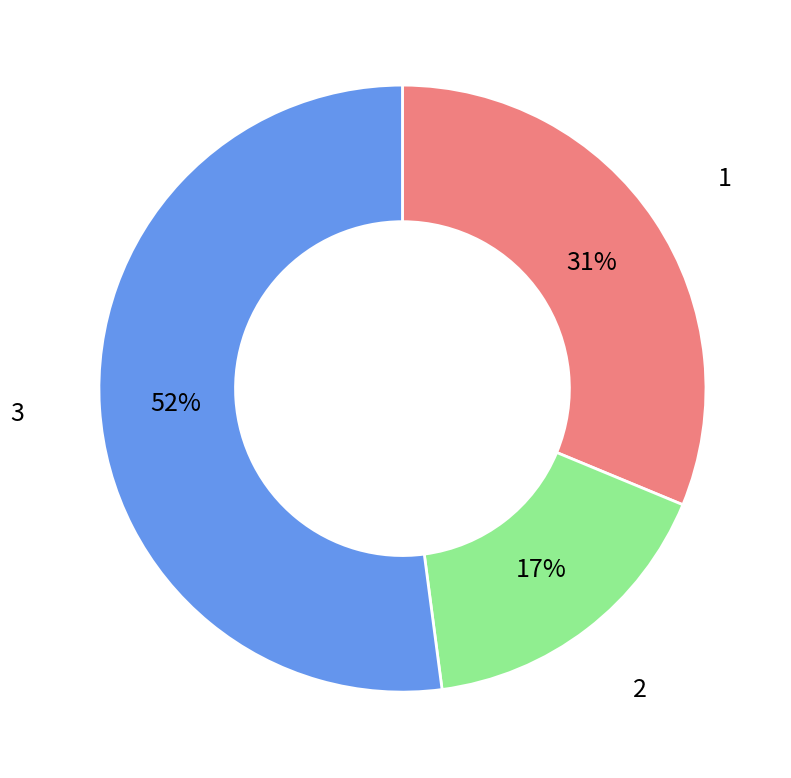

To the nearest percent, what is the difference between the largest and smallest slice percentages?

35%